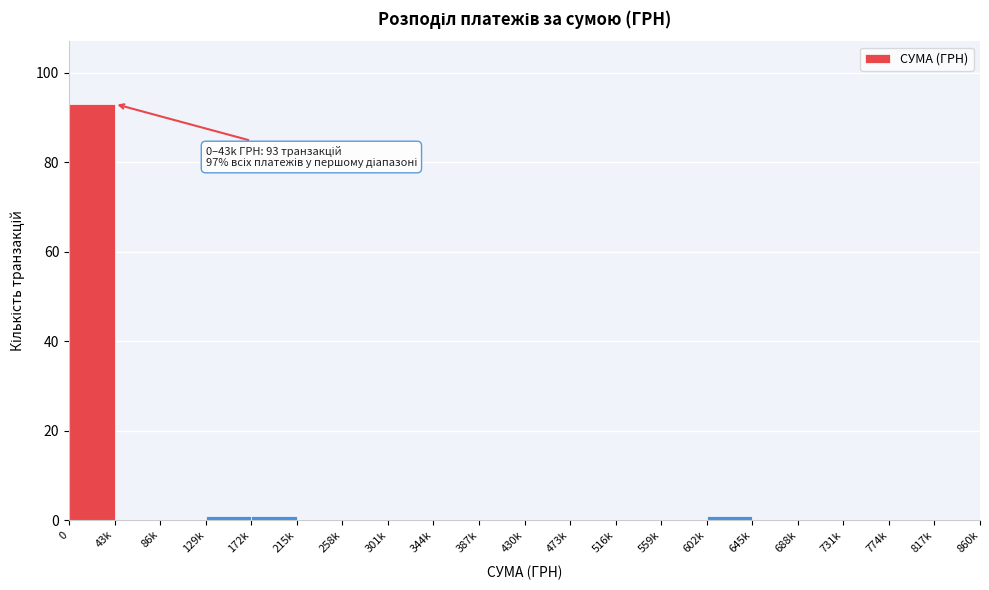

Reading right to left, list all the values displayed in this chart.

817k=0	774k=0	731k=0	688k=0	645k=0	602k=1	559k=0	516k=0	473k=0	430k=0	387k=0	344k=0	301k=0	258k=0	215k=0	172k=1	129k=1	86k=0	43k=0	0=93